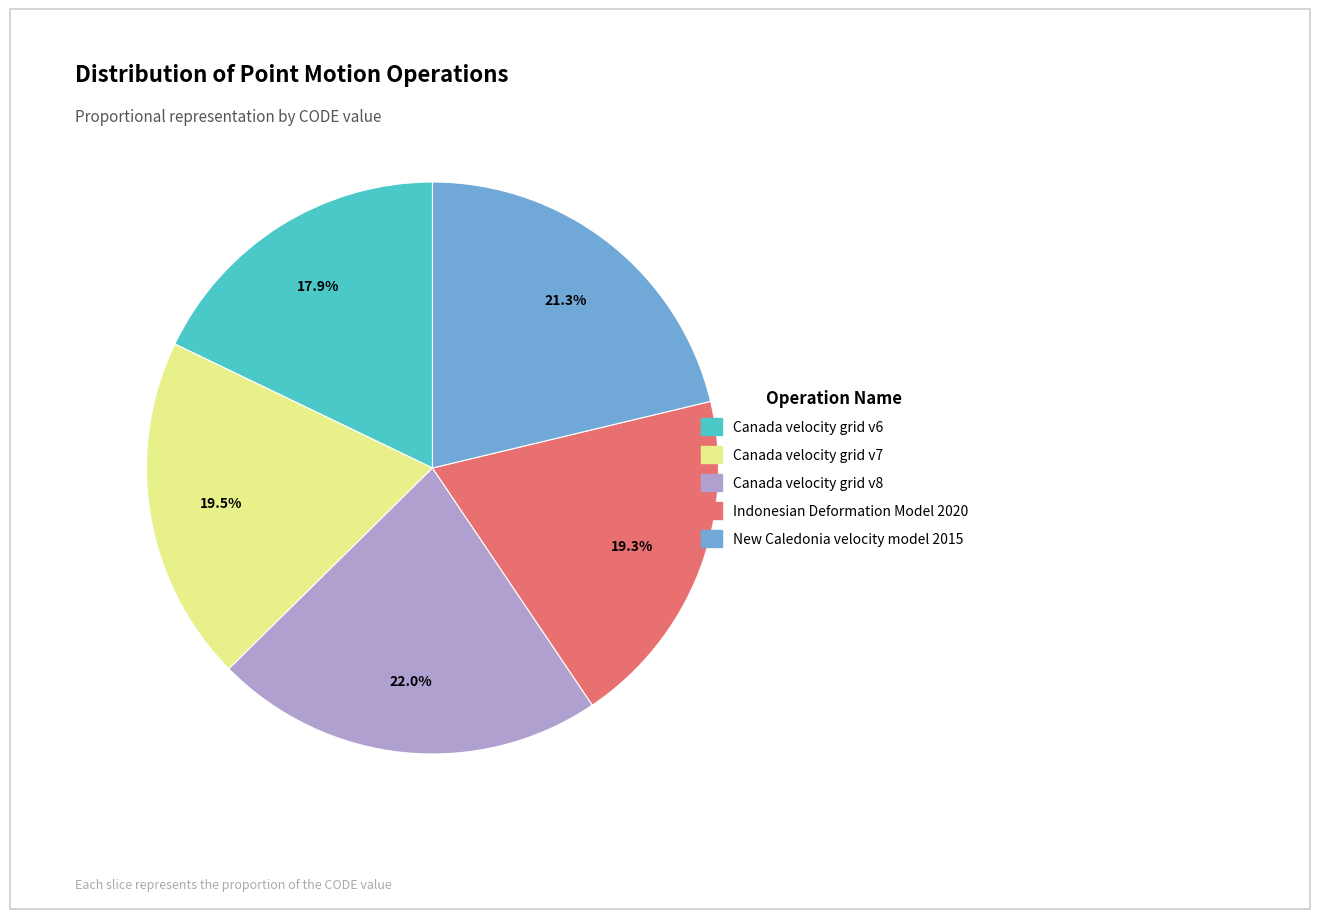

To the nearest percent, what is the difference between the Canada velocity grid v6 and Canada velocity grid v7 slice percentages?

2%